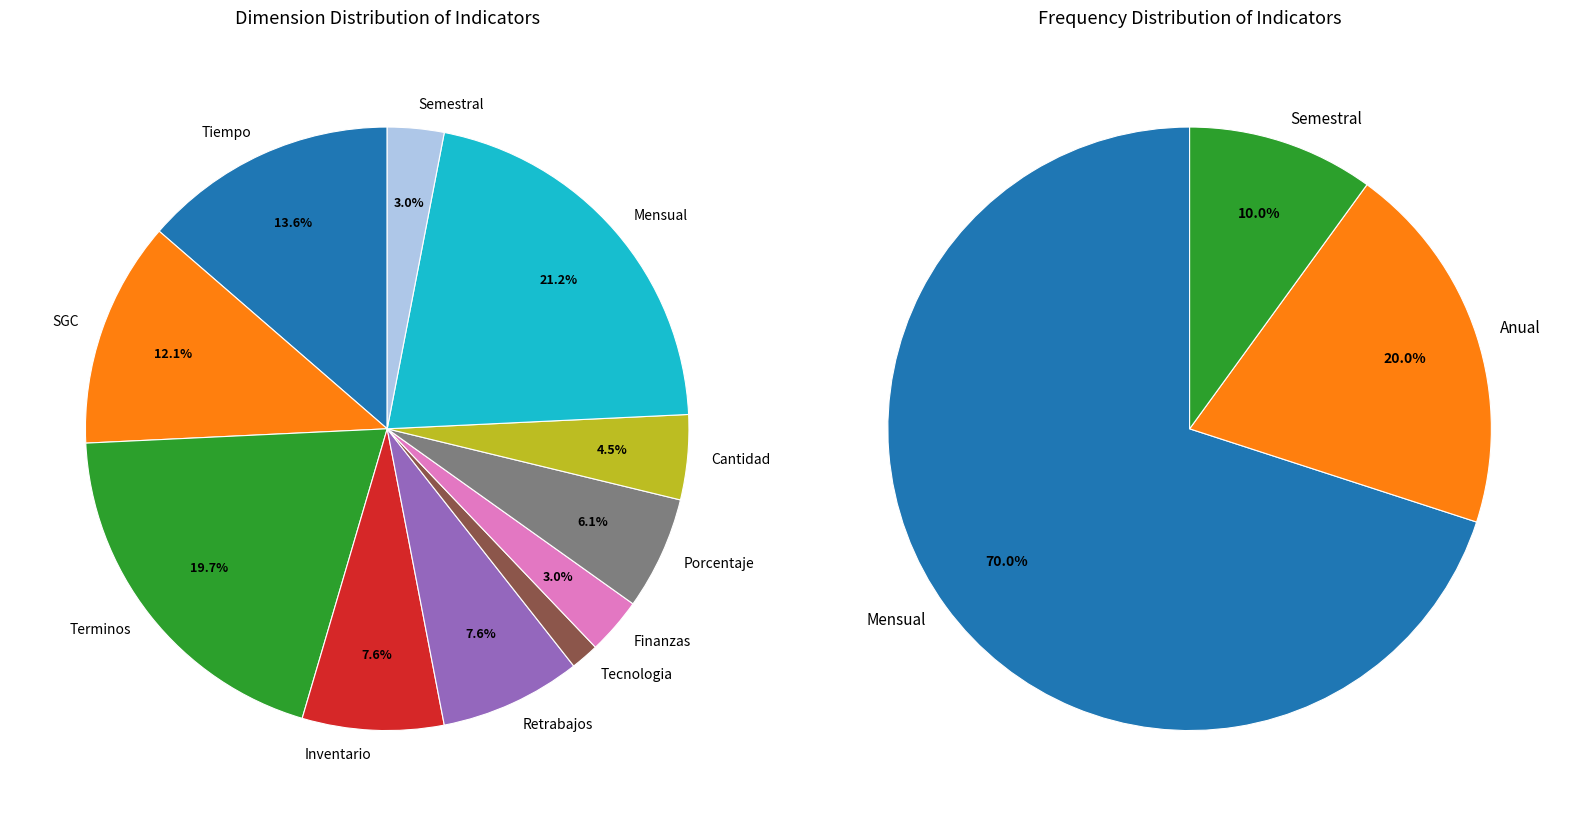

To the nearest percent, what is the average slice percentage?

9%